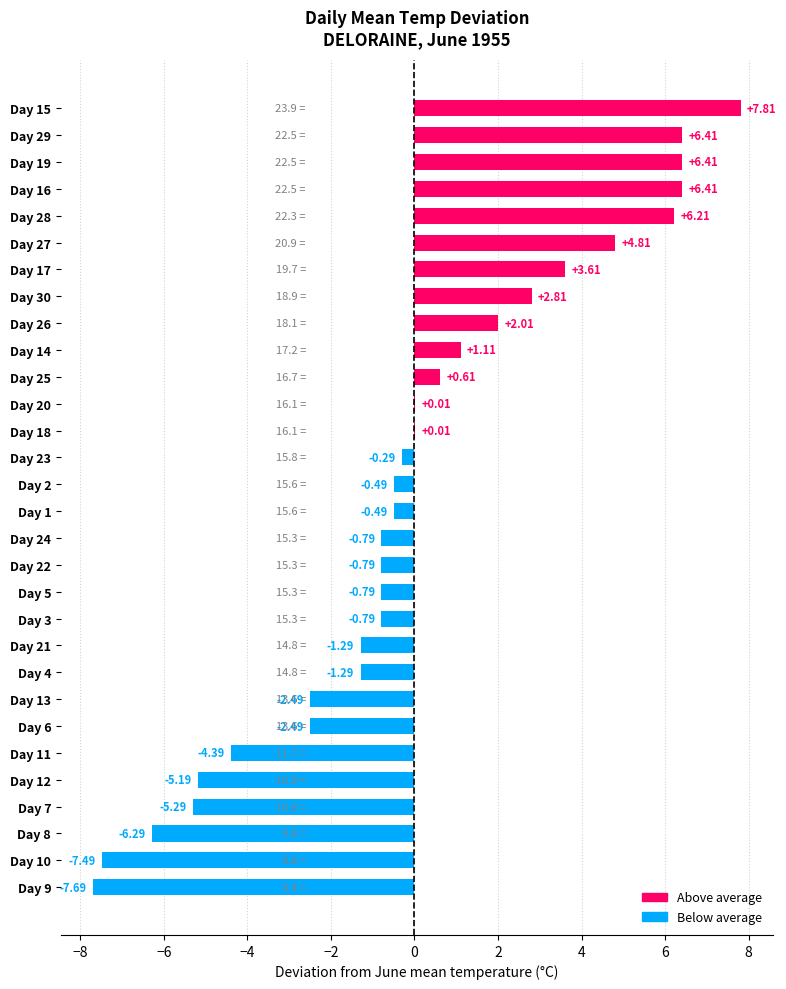

Are the bars horizontal?

Yes